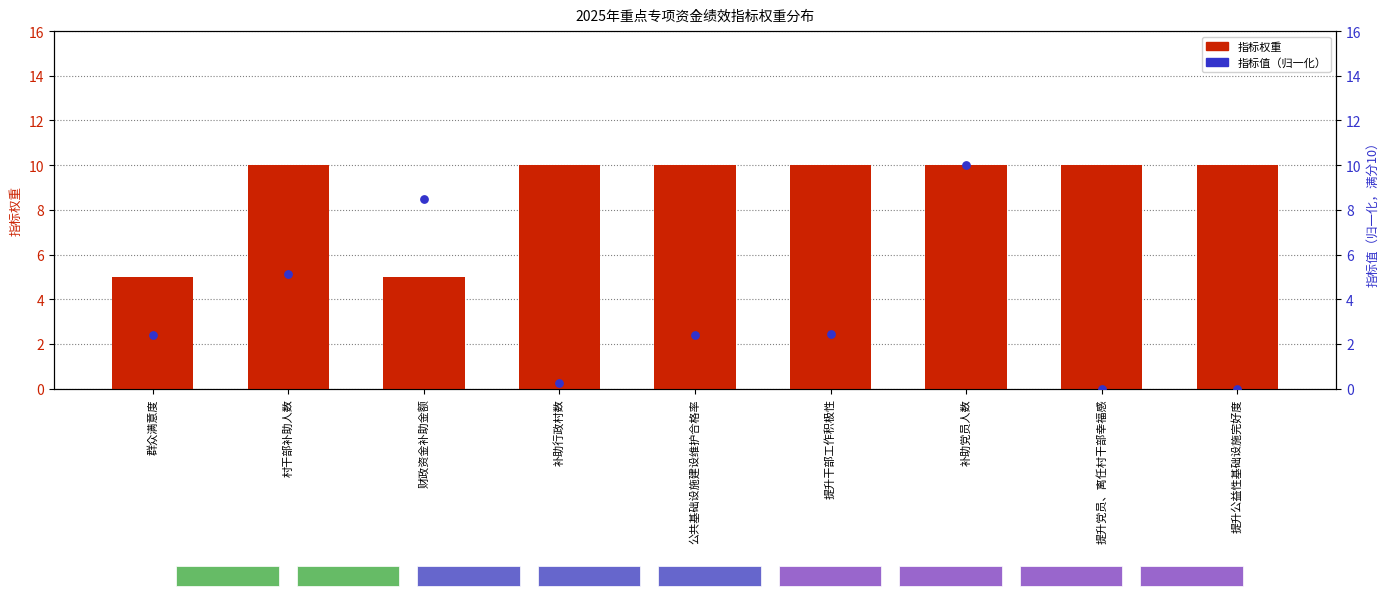

At how many categories does at least one series exceed 6?

8